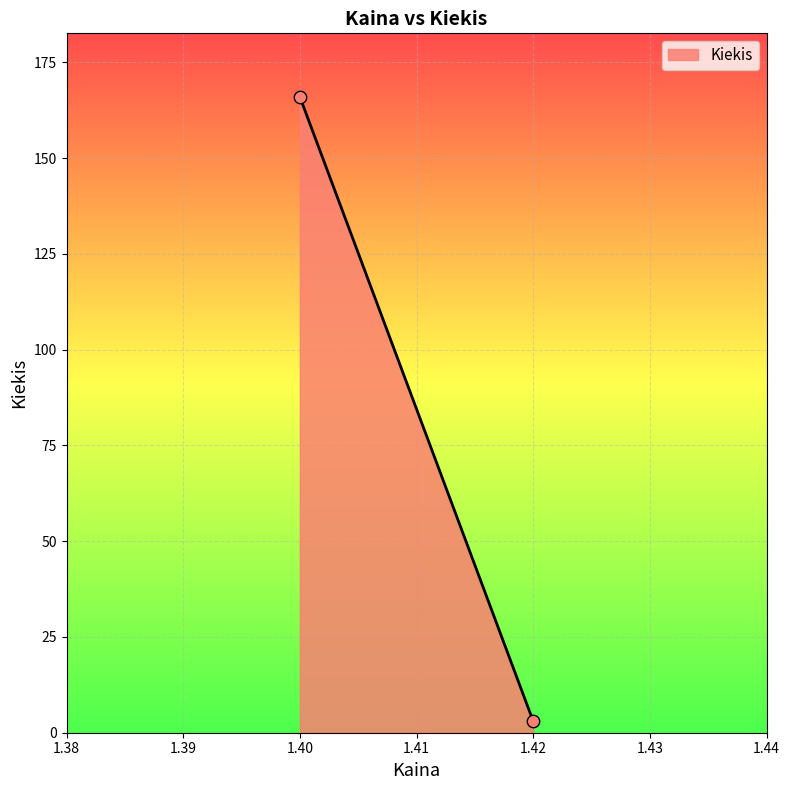

What is the range of Y values (max minus min)?

163